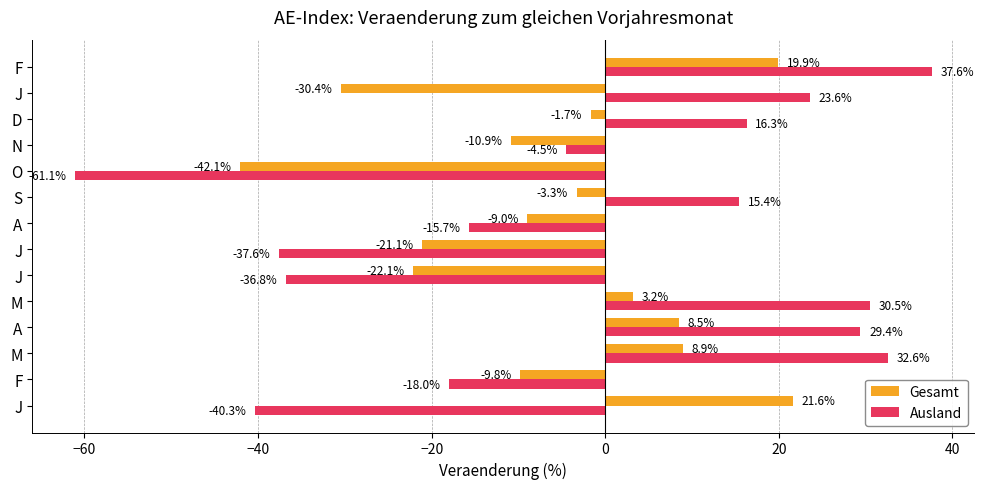

What are all the series names shown in the legend?

Gesamt, Ausland